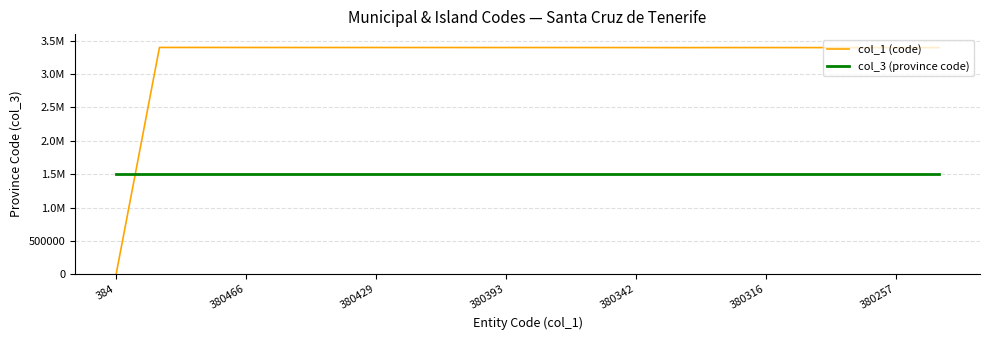

How many times do col_3 (province code) and col_1 (code) cross each other?

1